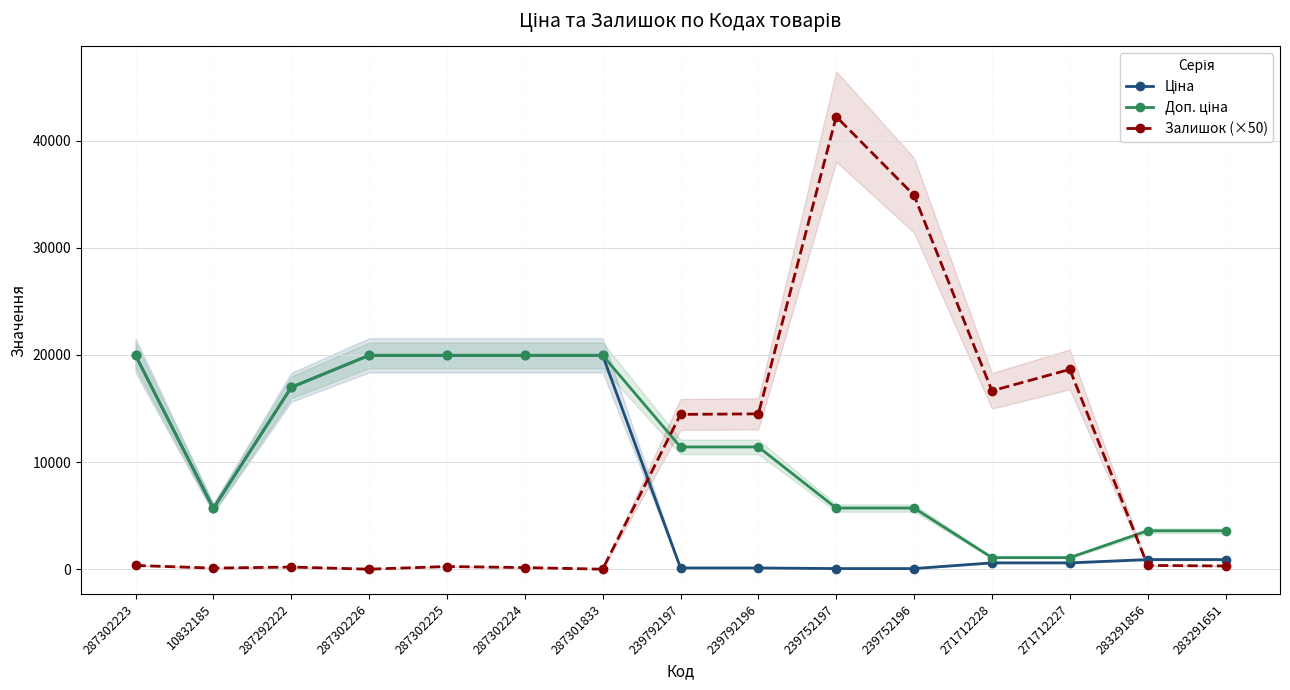

The value of Доп. ціна at 239752196 is 2619.2. True or false?

False